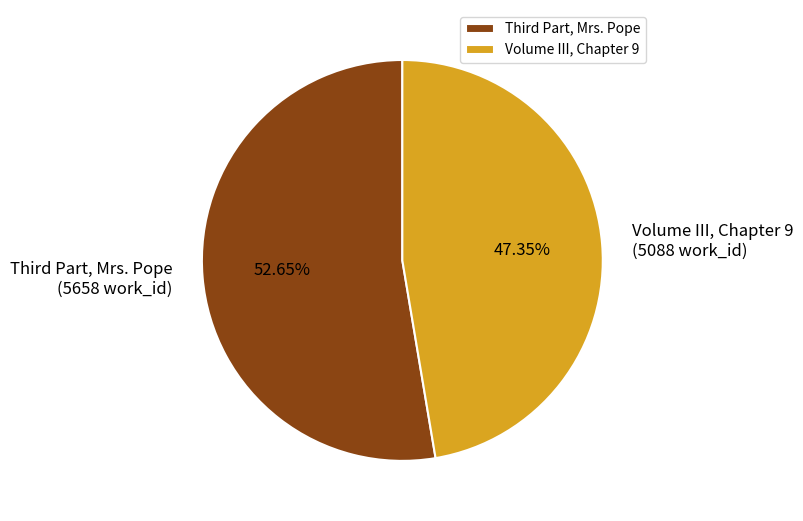

How many segments does this pie chart have?

2